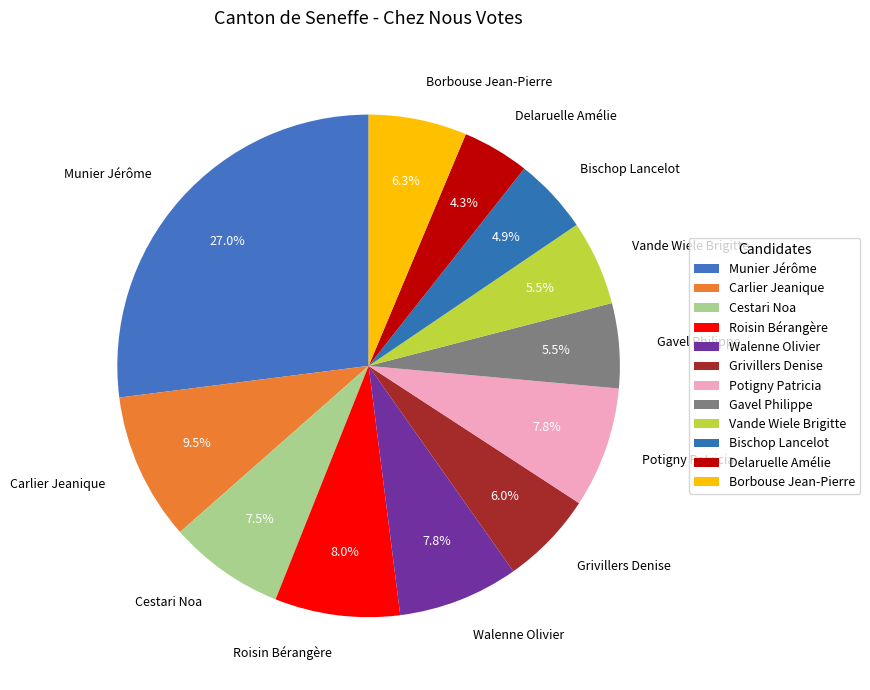

Which slice is the smallest?

Delaruelle Amélie